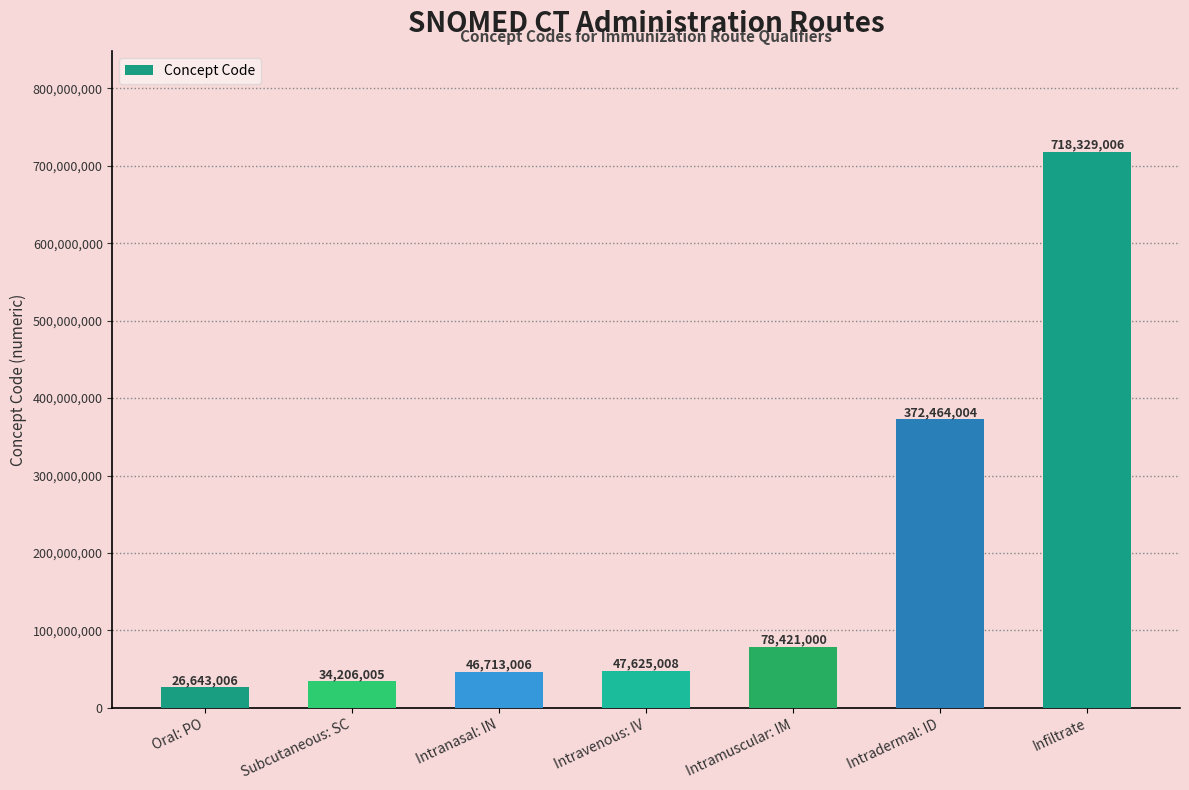

The chart shows a value of 26643006 at Oral: PO. True or false?

True